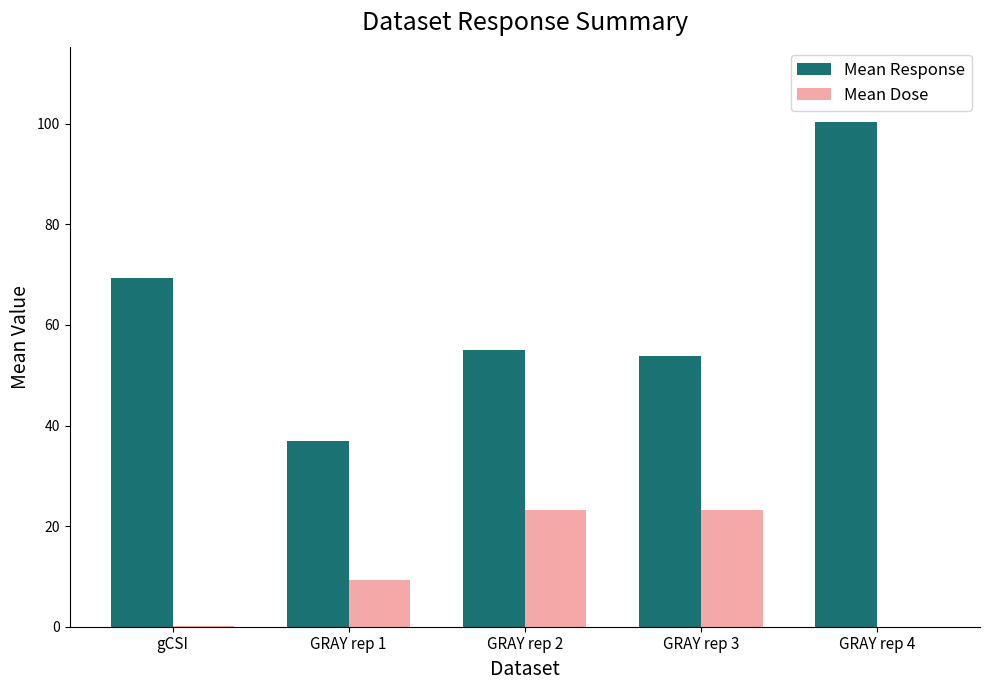

What is the average value of the Mean Dose series?

11.2